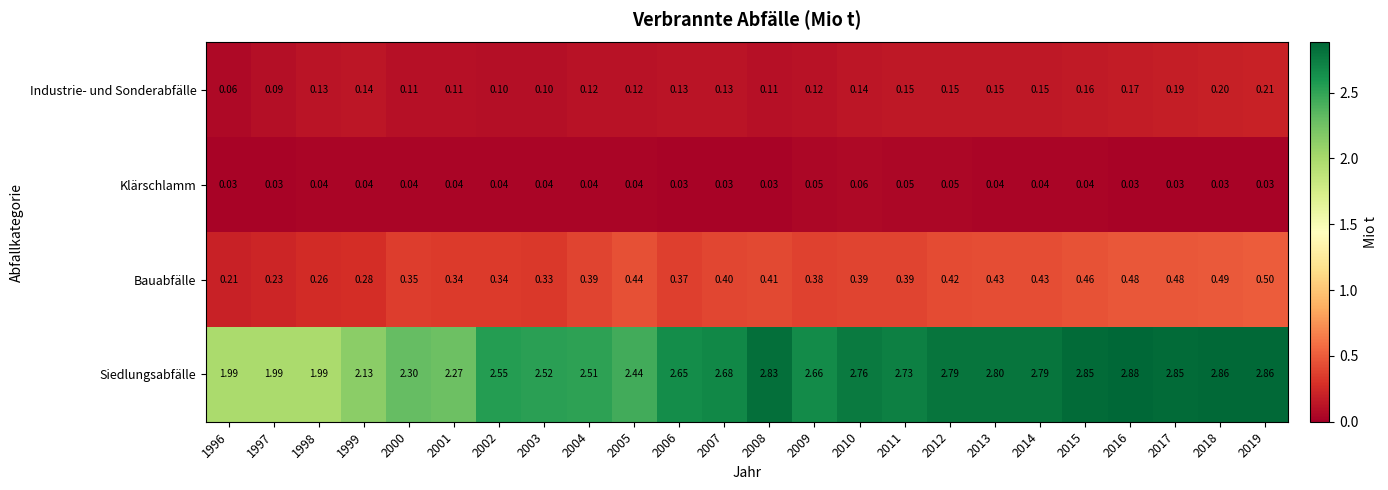

Which series has the widest spread of values?

Siedlungsabfälle